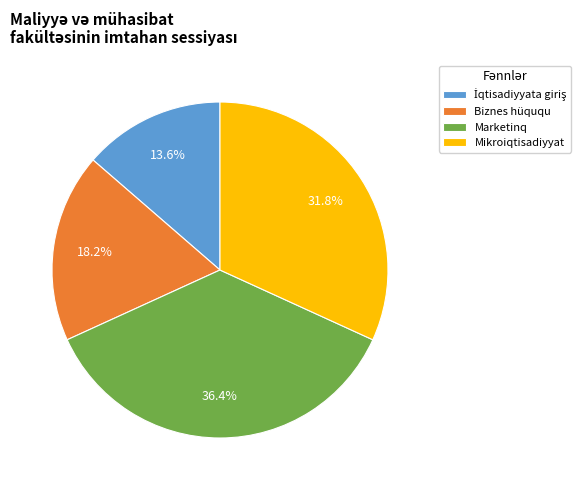

Does Marketinq represent more than half of the total?

No